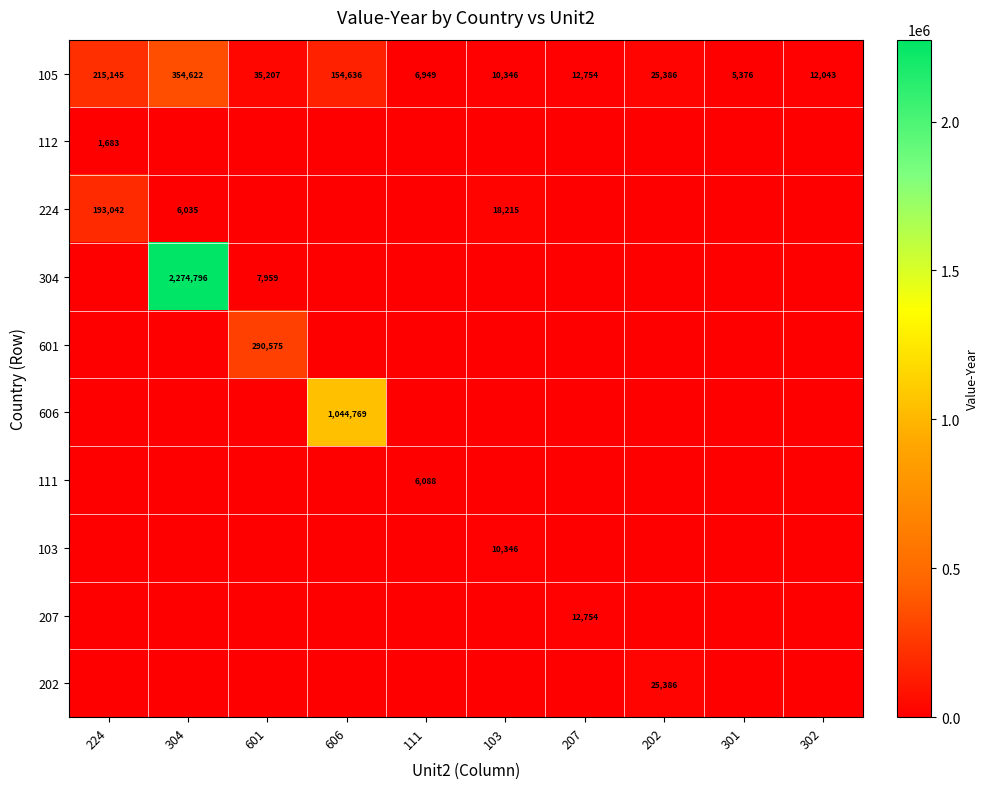

At which label does 105 reach its peak?

304